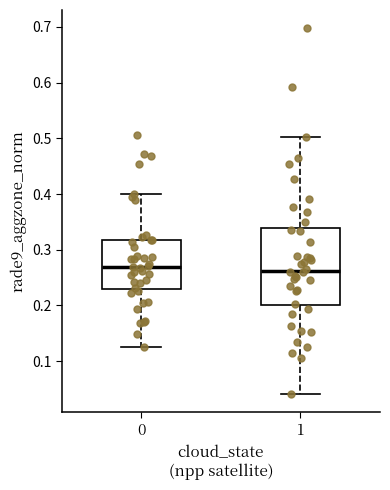

Where does the upper whisker of the box at x = 0 end on the y-axis? The values are not printed on the chart, so give them approximately, as read against the axis.

0.40